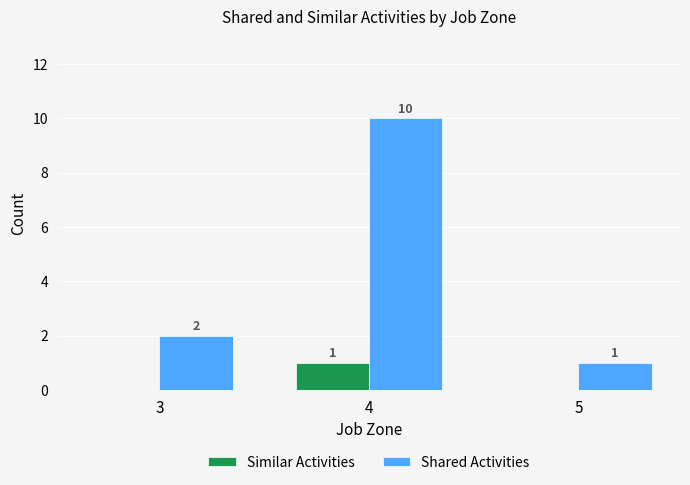

Which series has the largest total across all categories?

Shared Activities